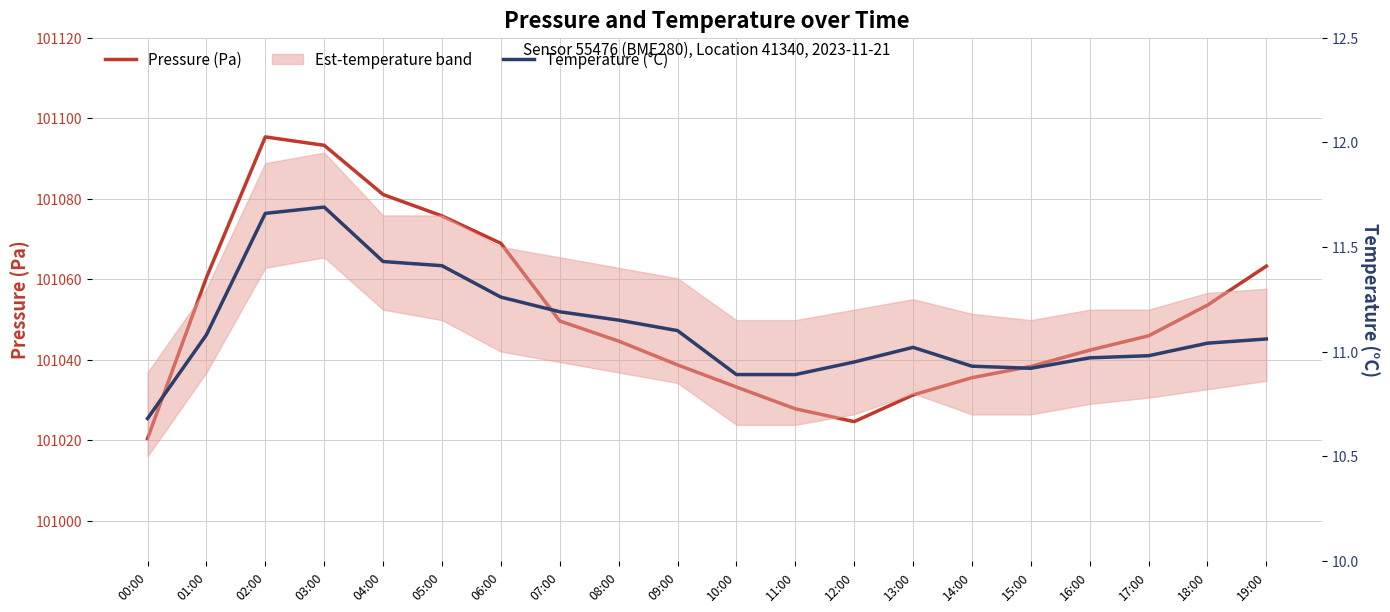

What is the total value across all series at 10:00?

101044.1